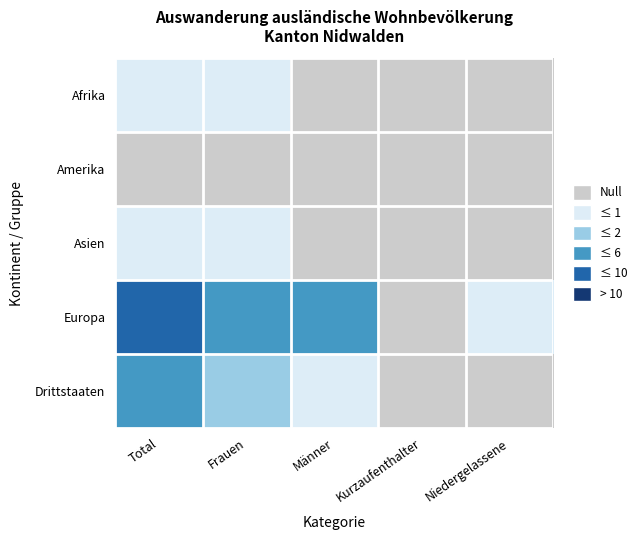

How many series are shown in this chart?

5